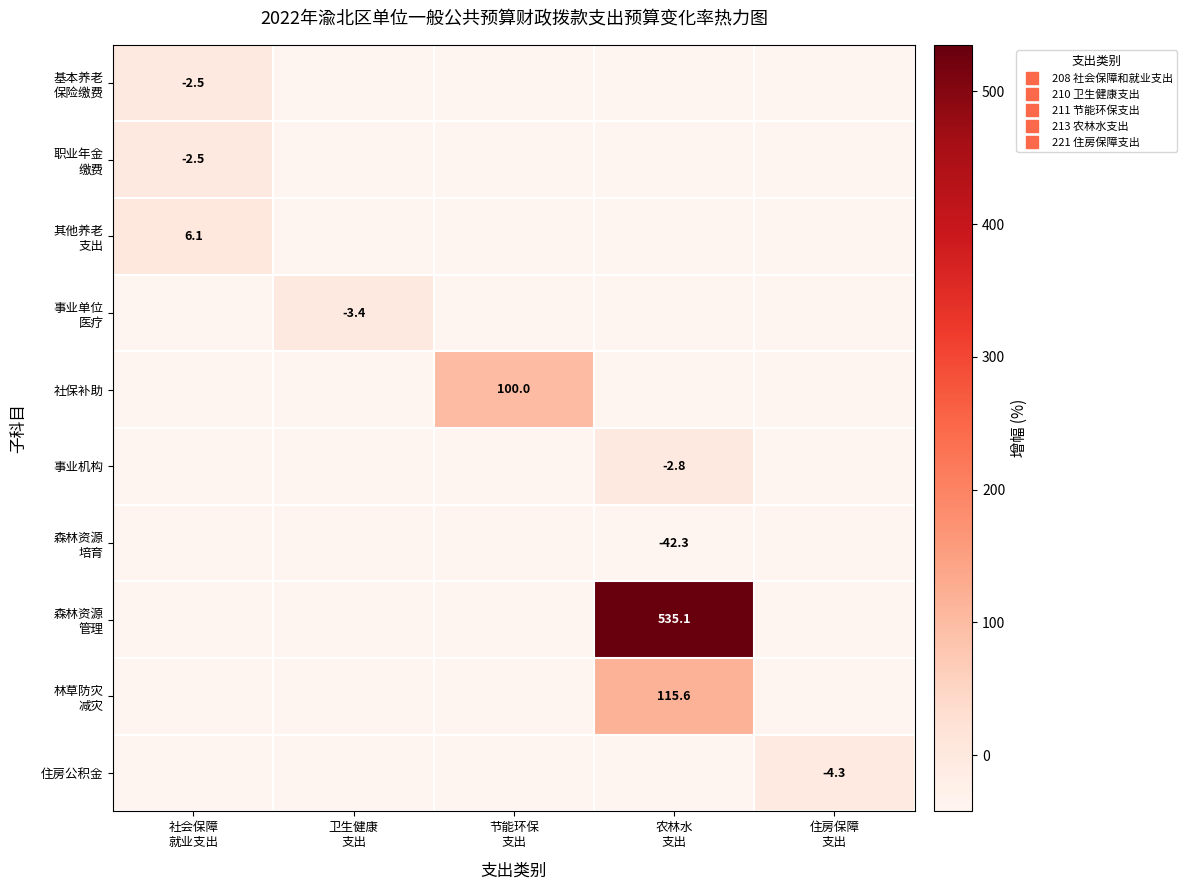

What is the minimum value shown in the chart?

-42.3